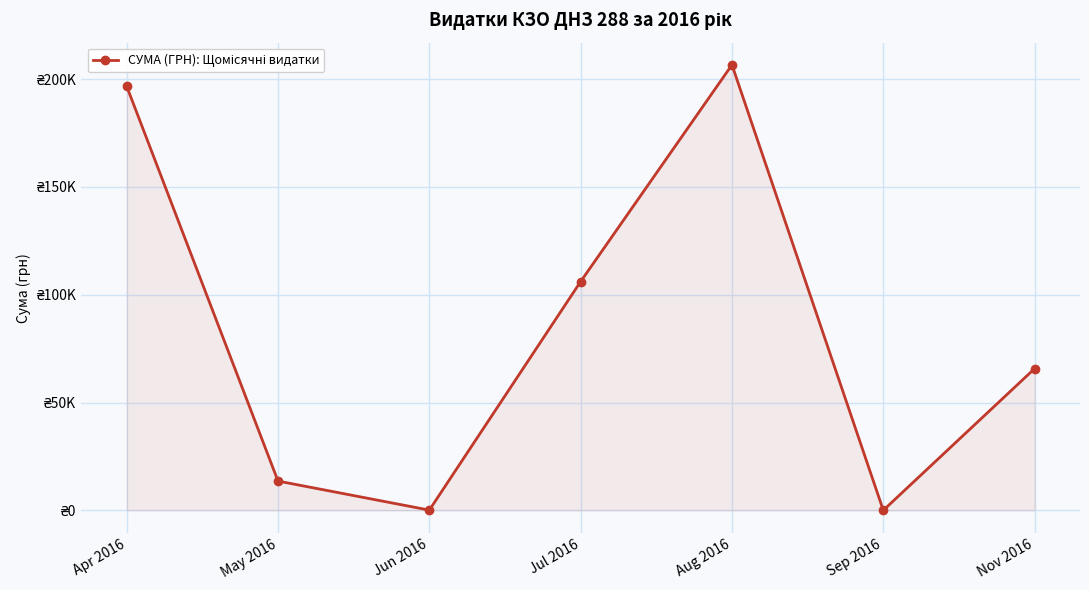

At which category does the data reach its first local valley?

Jun 2016